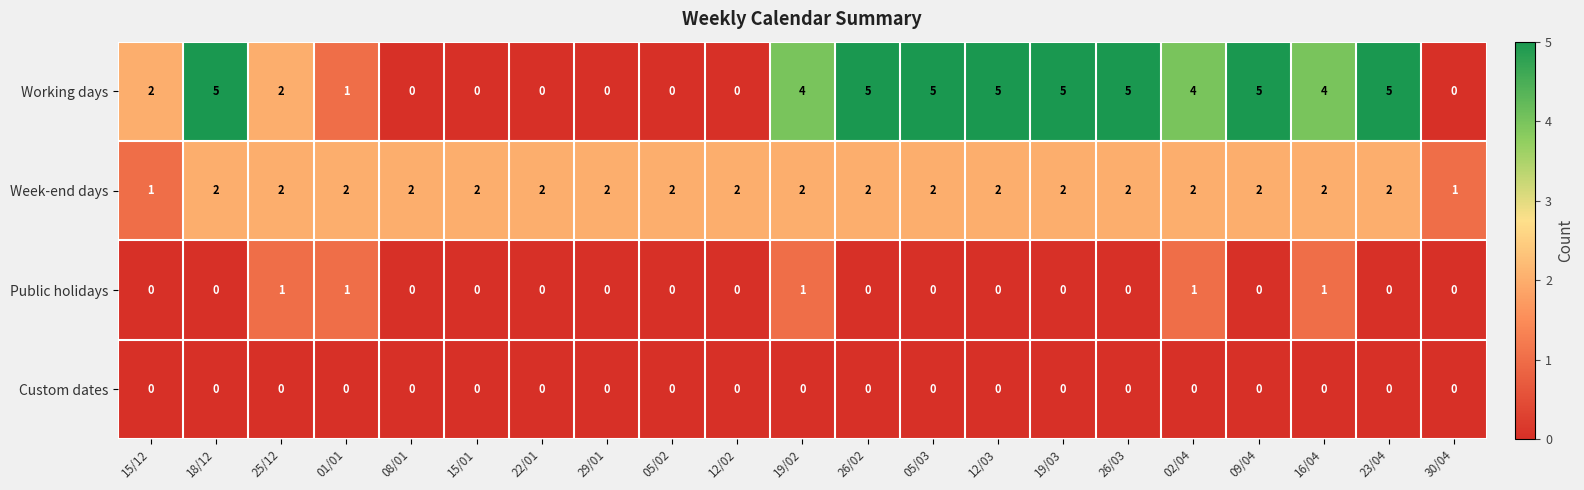

Count the Working days values in the range 0 to 5.

21